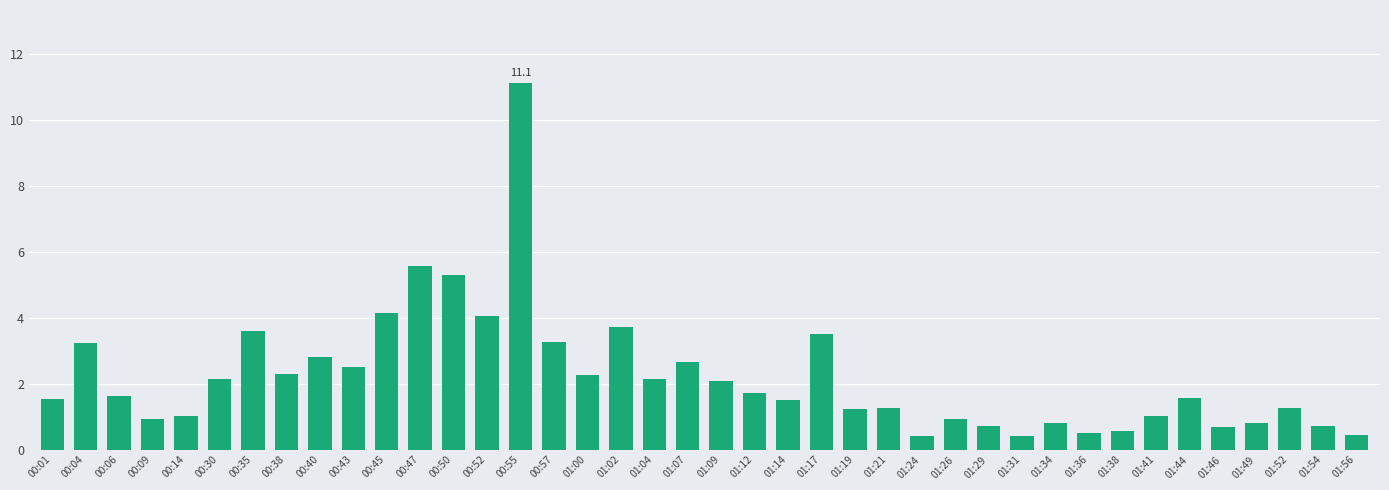

What is the maximum value shown in the chart?

11.1